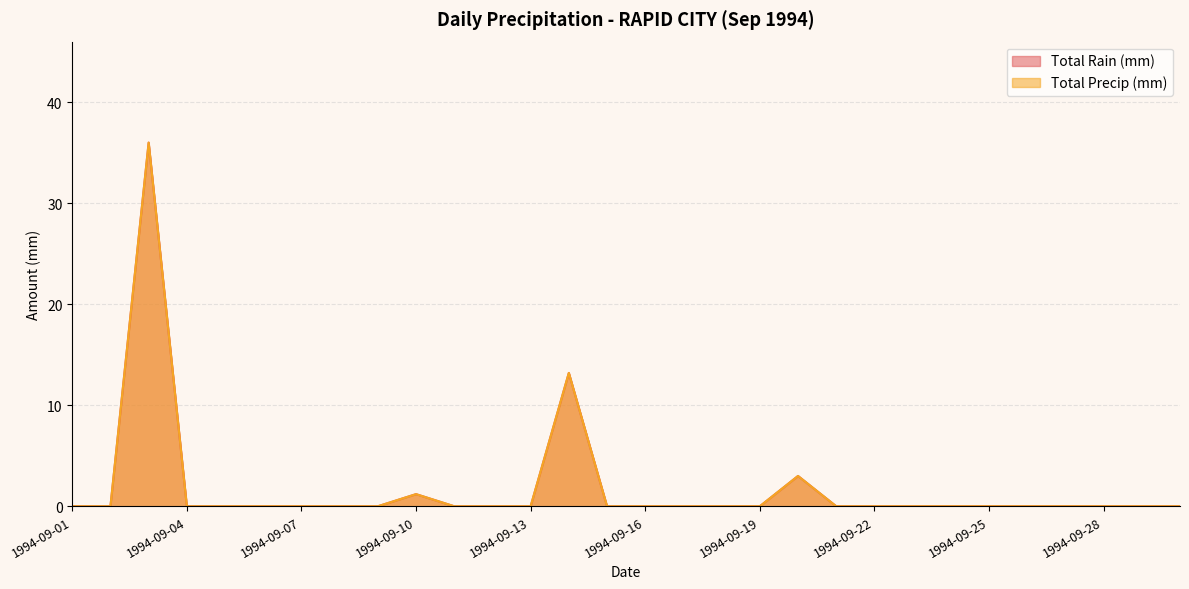

Reading left to right, extract all data points from this chart.

Total Rain (mm): 0.0	0.0	36.0	0.0	0.0	0.0	0.0	0.0	0.0	1.2	0.0	0.0	0.0	13.2	0.0	0.0	0.0	0.0	0.0	3.0	0.0	0.0	0.0	0.0	0.0	0.0	0.0	0.0	0.0	0.0
Total Precip (mm): 0.0	0.0	36.0	0.0	0.0	0.0	0.0	0.0	0.0	1.2	0.0	0.0	0.0	13.2	0.0	0.0	0.0	0.0	0.0	3.0	0.0	0.0	0.0	0.0	0.0	0.0	0.0	0.0	0.0	0.0